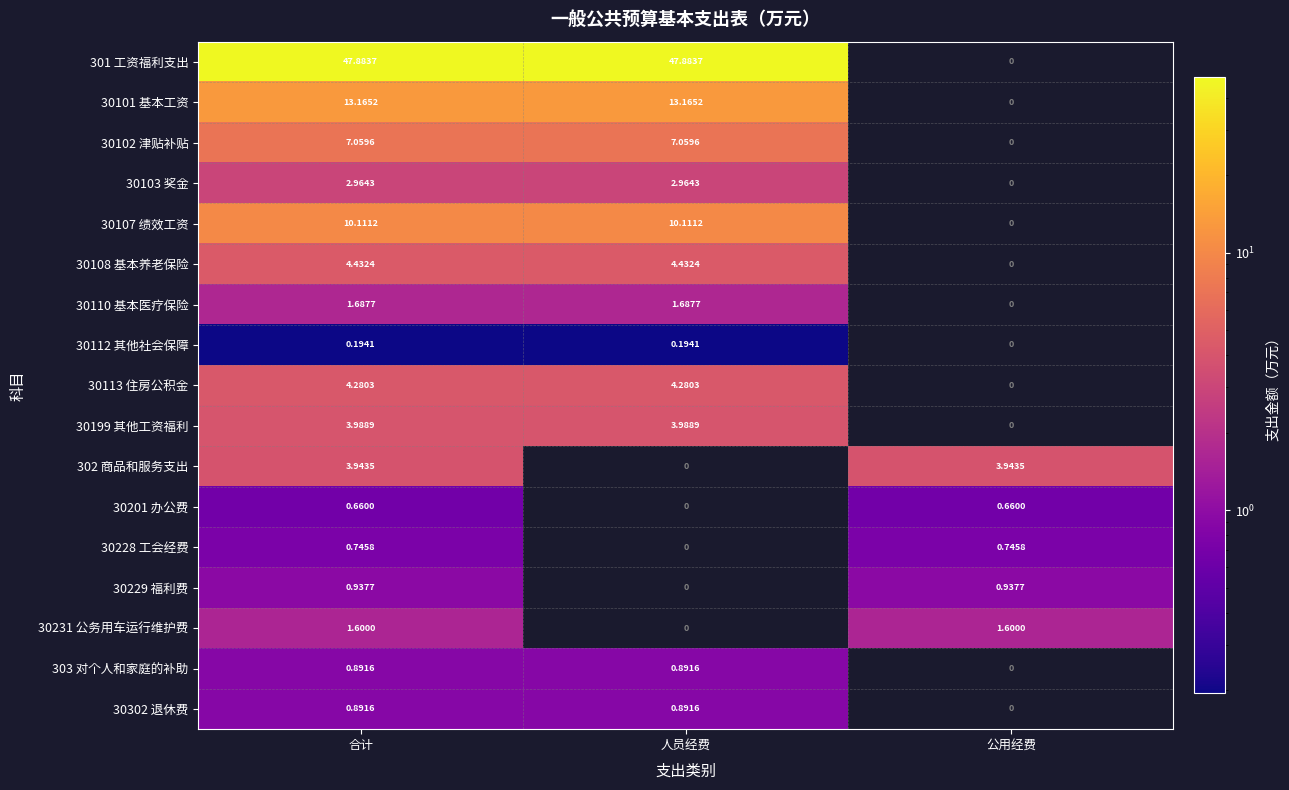

Is the value of 30110 基本医疗保险 at 人员经费 greater than the value of 30112 其他社会保障 at 人员经费?

Yes